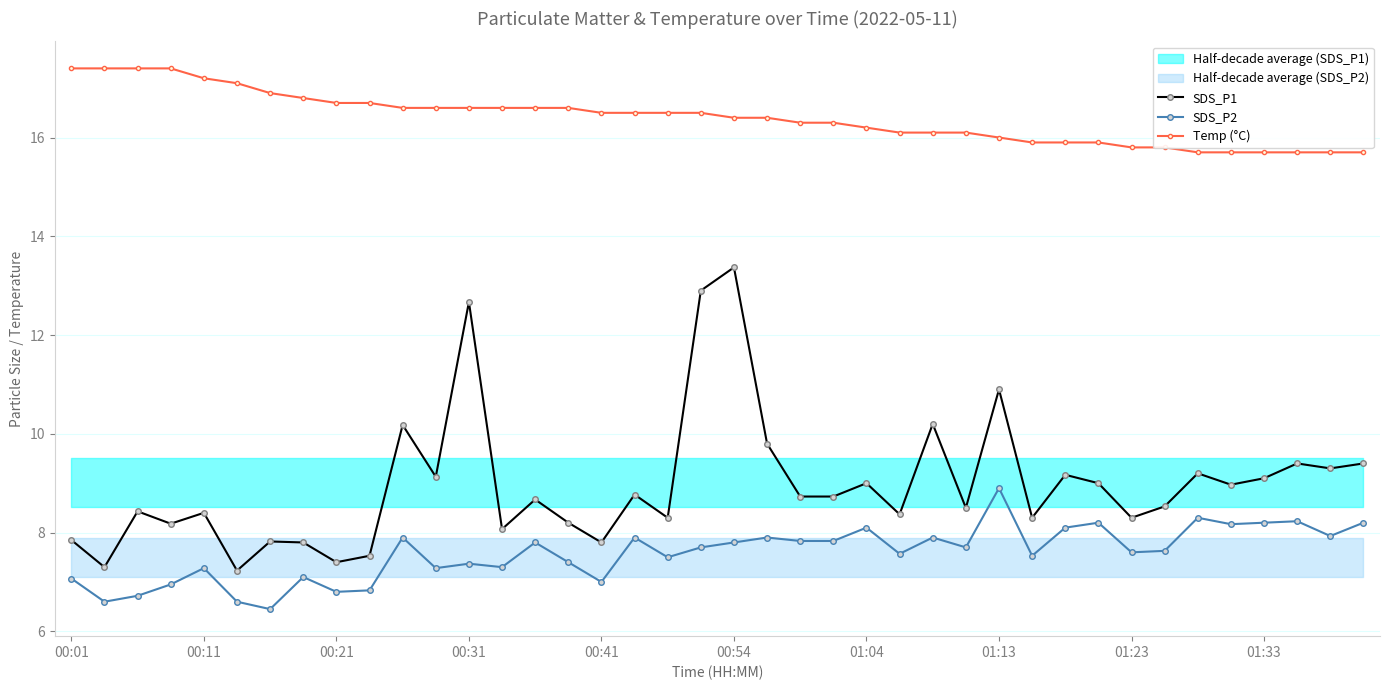

What is the smallest value displayed?

6.5